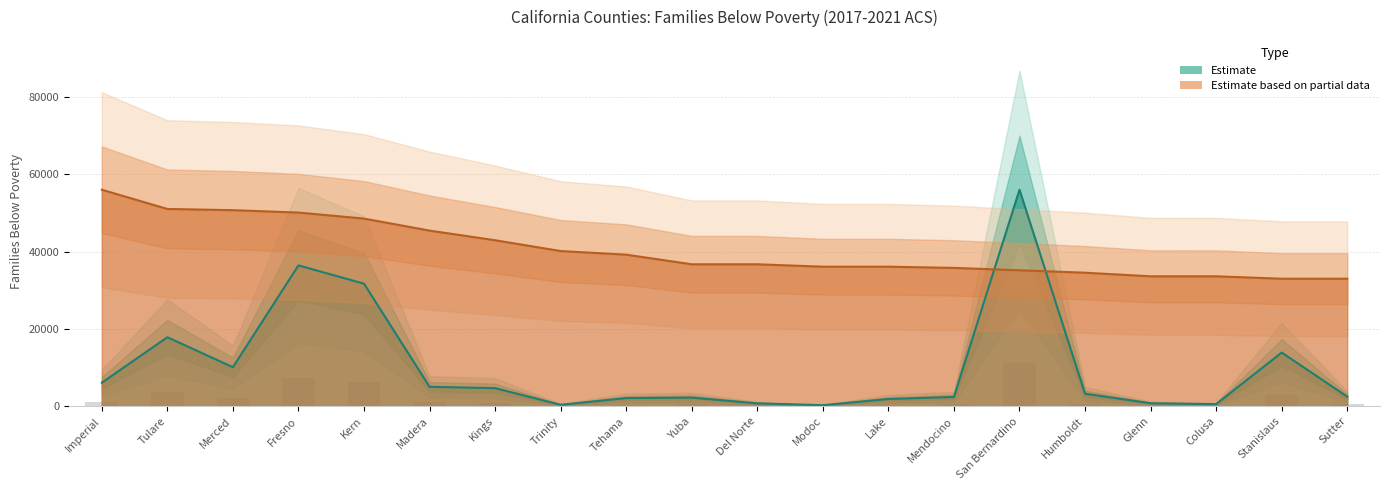

What is the label of the 20th bar from the right?

Imperial